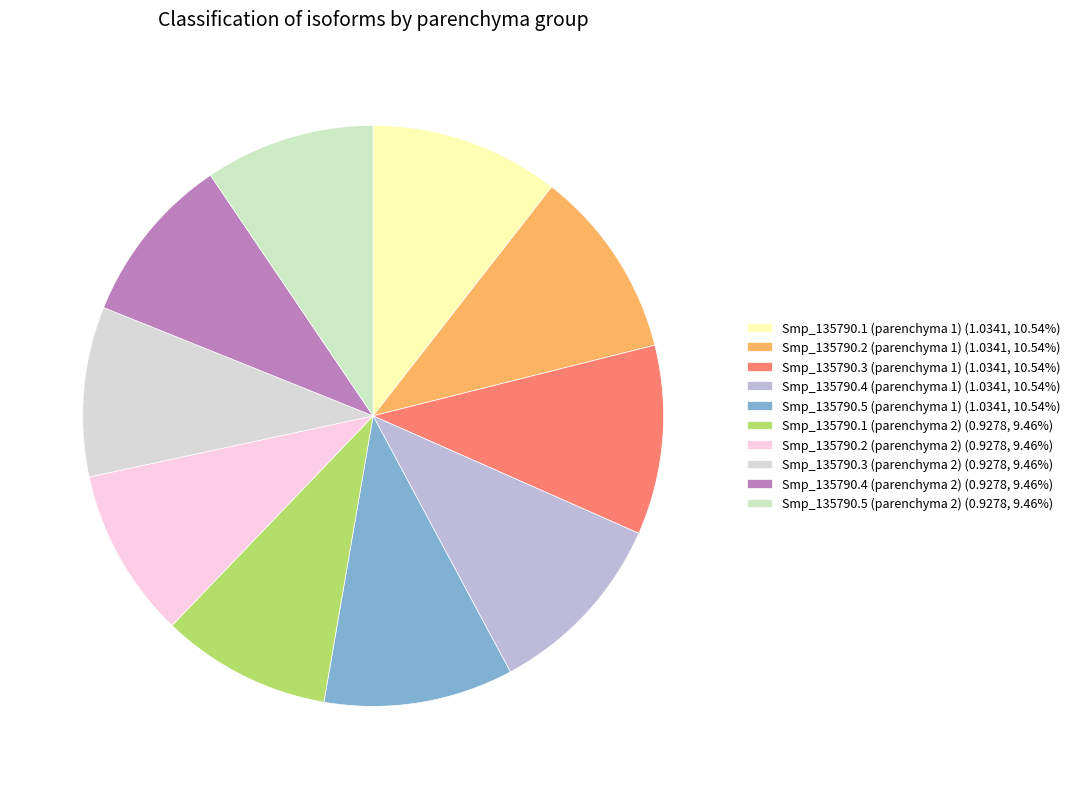

How many slices are in this pie chart?

10